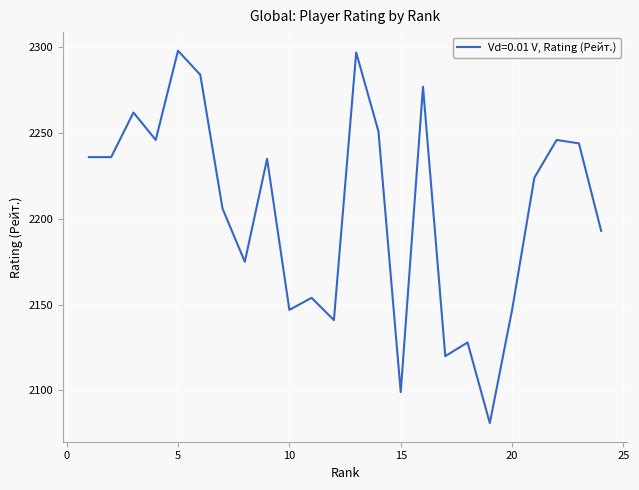

What is the difference between the maximum and minimum values?

217